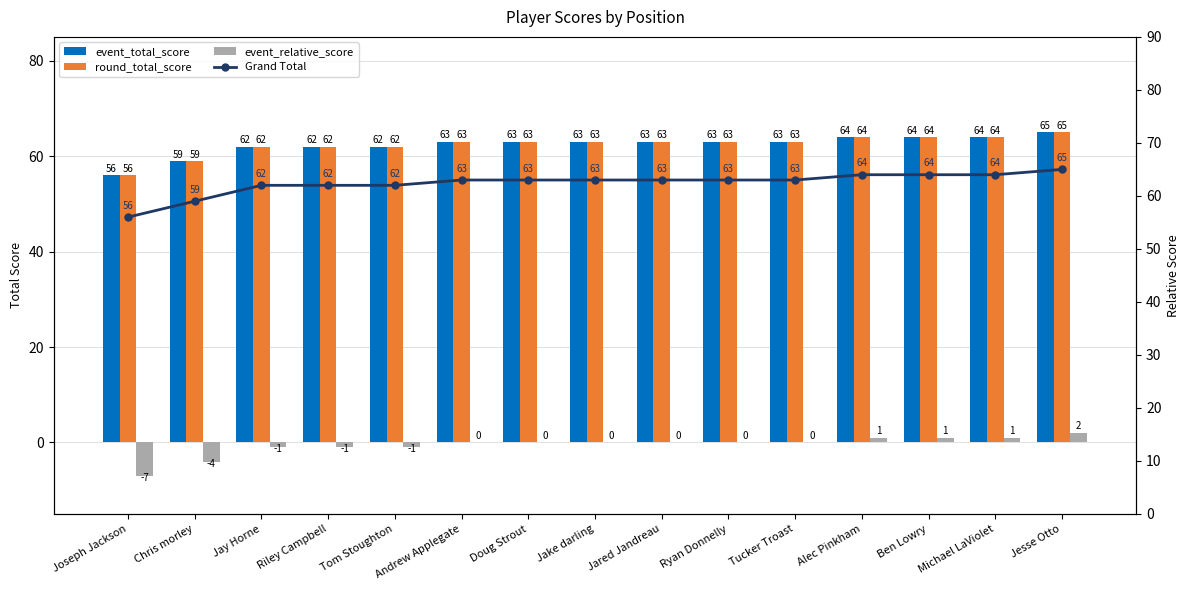

What is the label of the 6th bar from the left?

Andrew Applegate